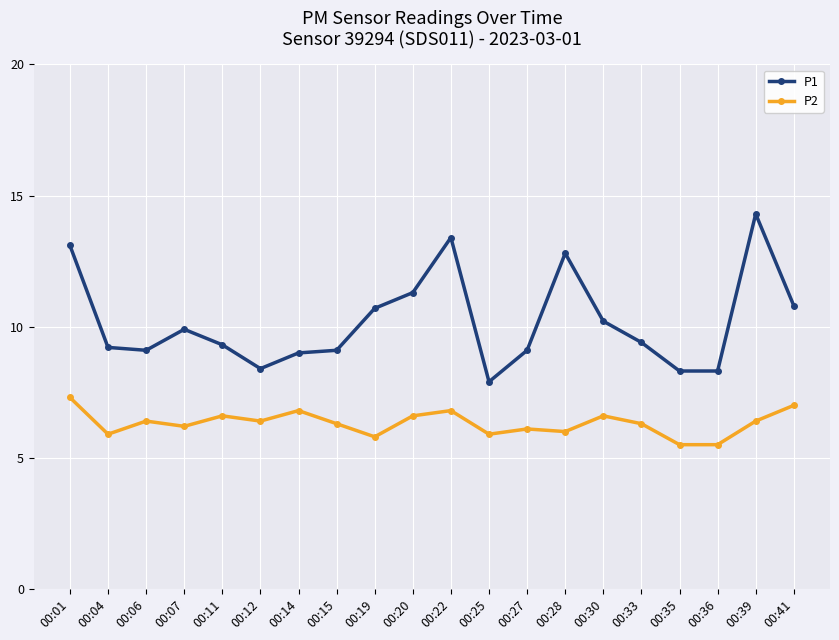

What is the spread (max minus min) of values at 00:27?

3.0